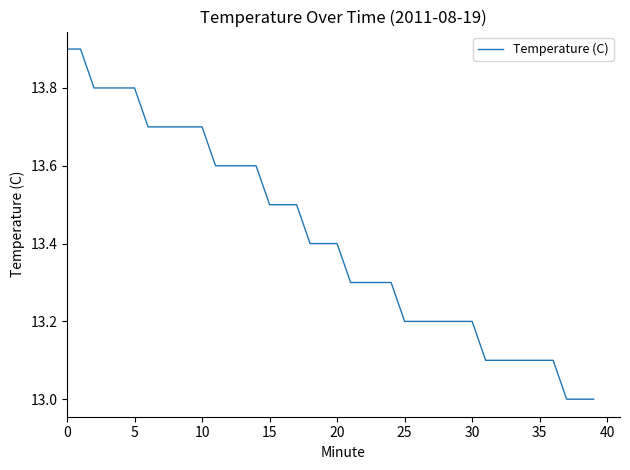

What is the greatest value displayed?

13.9